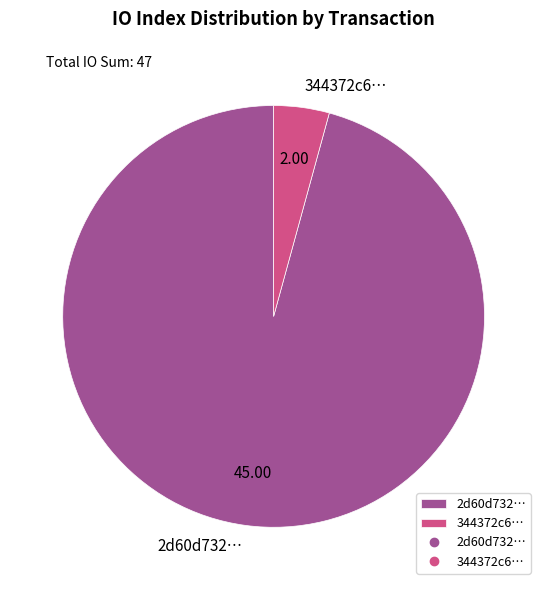

What is the ratio of the value at 2d60d732… to the value at 344372c6…?

22.5